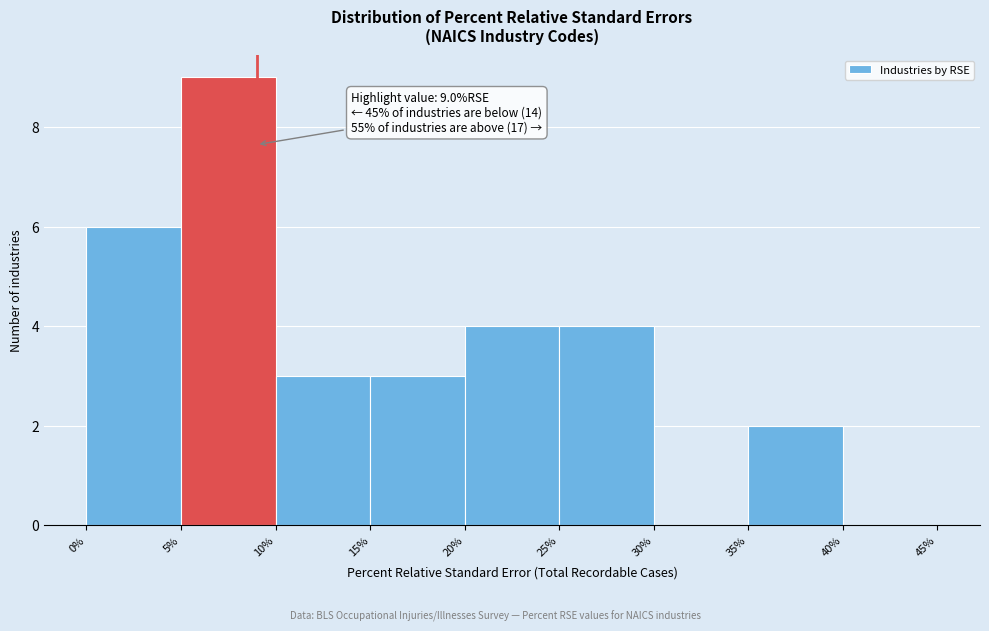

Over which range of the x-axis is the bar tallest?

5% to 10%